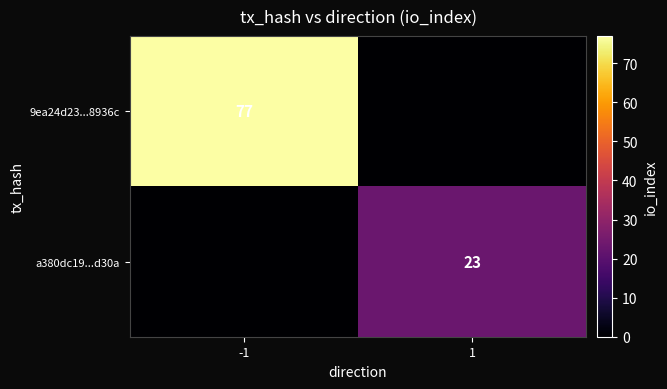

Is the value of 9ea24d23...8936c at -1 greater than the value of a380dc19...d30a at 1?

Yes